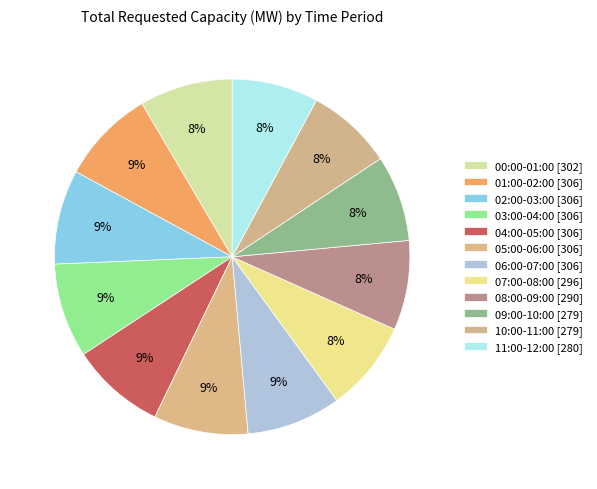

To the nearest percent, what is the average slice percentage?

8%